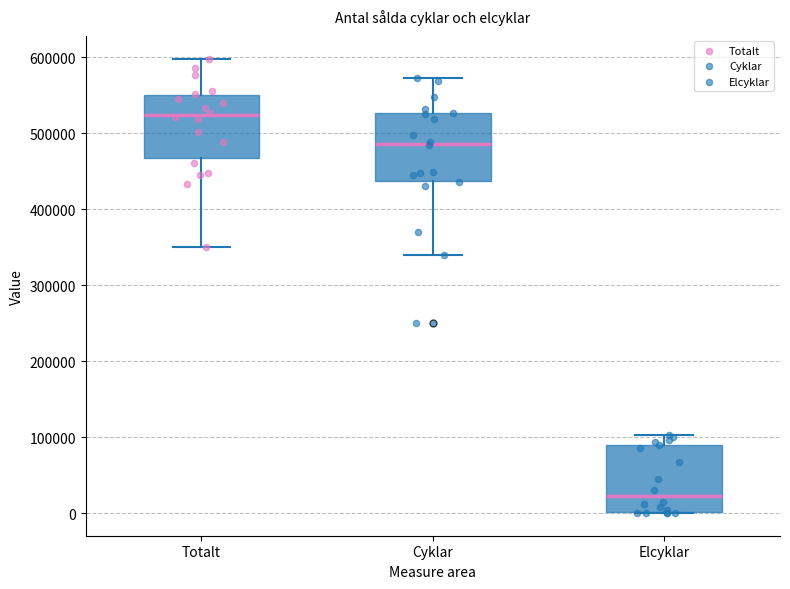

Reading left to right, read every box against the y-axis: the position of its median line, the range the box covers, and the ends of its whiskers. The values are not printed on the chart, so give them approximately, as read against the axis.

Totalt: median 520000, box 470000 to 550000, whiskers 350000 to 600000
Cyklar: median 490000, box 440000 to 530000, whiskers 340000 to 570000
Elcyklar: median 20000, box 0 to 90000, whiskers 0 to 100000